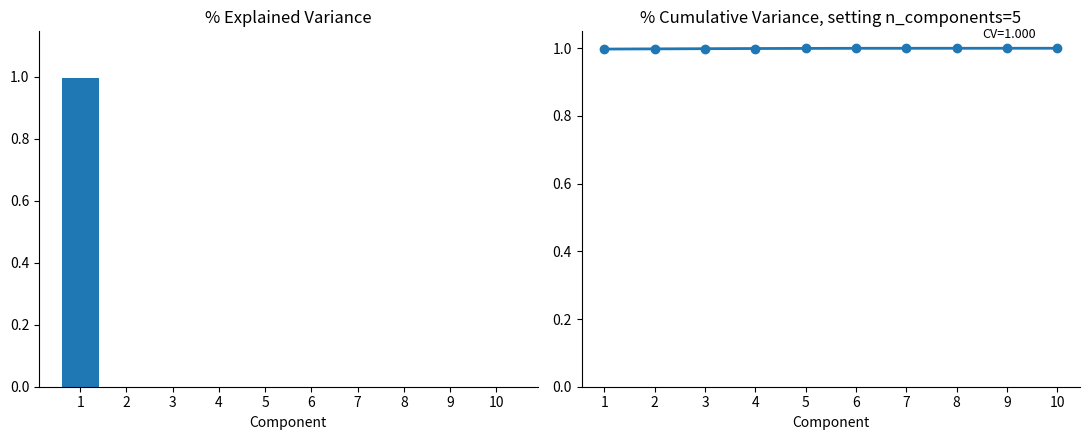

Reading left to right, transcribe all the data shown in this chart.

Explained Variance: 1.0	0.0	0.0	0.0	0.0	0.0	0.0	0.0	0.0	0.0
Cumulative Variance: 1.0	1.0	1.0	1.0	1.0	1.0	1.0	1.0	1.0	1.0